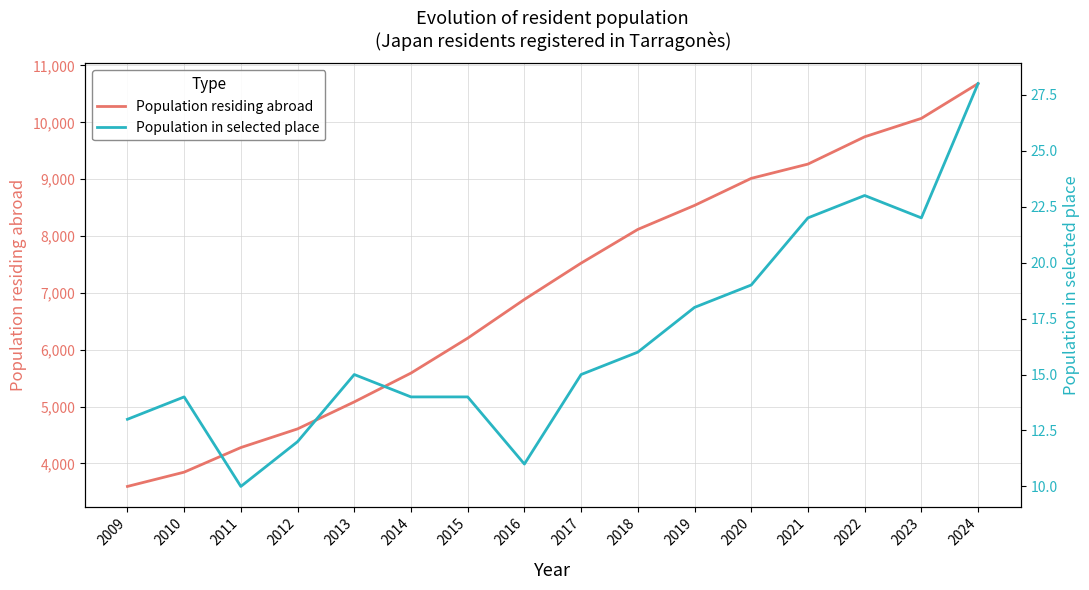

How many values in the Population in selected place series are below 15?

7